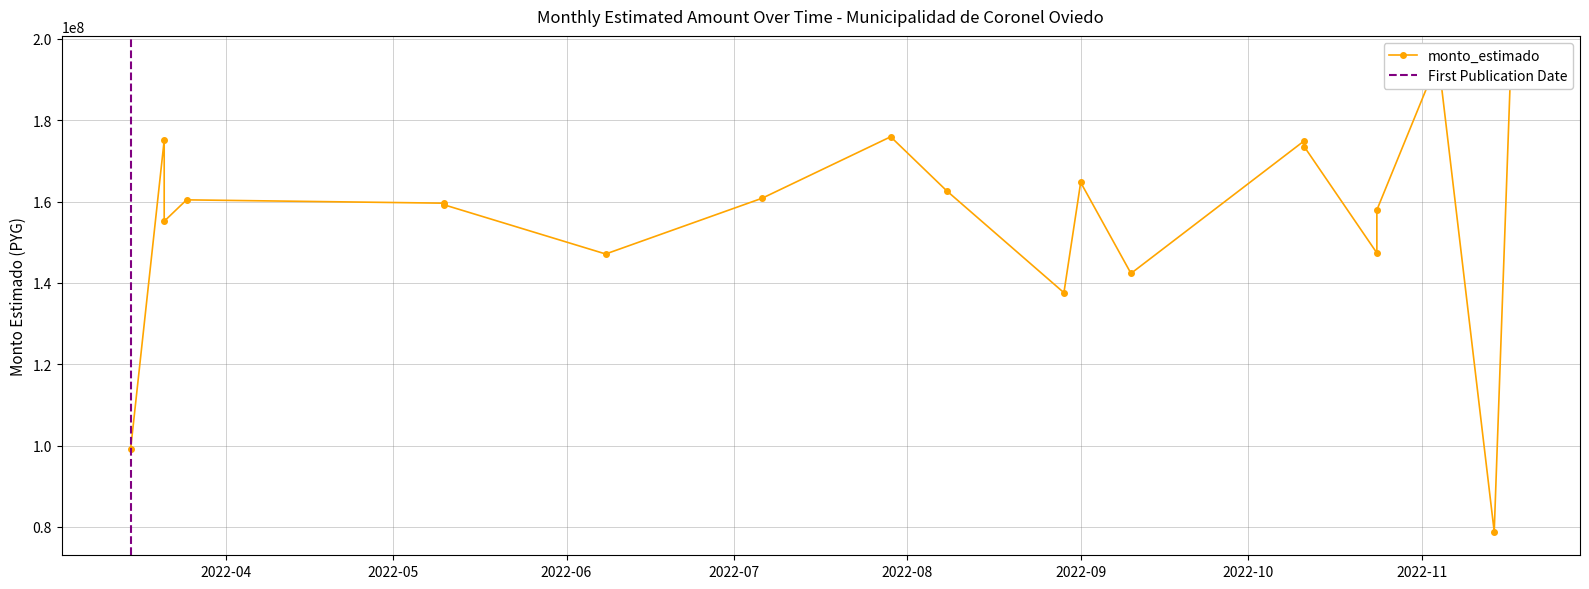

True or false: the data shows 142340000 at 2022-09-10.

True